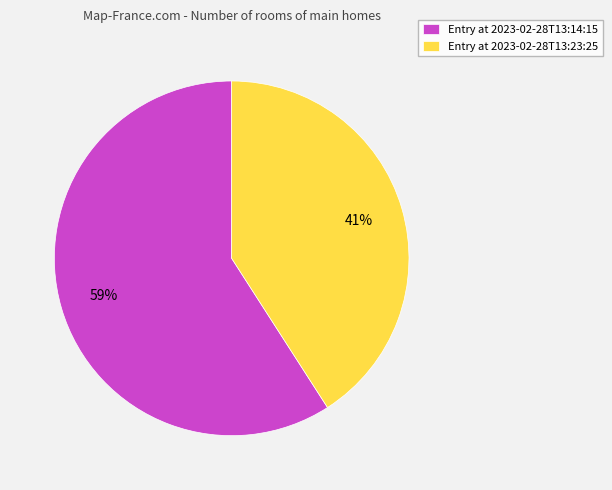

Is it true that Entry at 2023-02-28T13:14:15 is 66% of the pie?

False